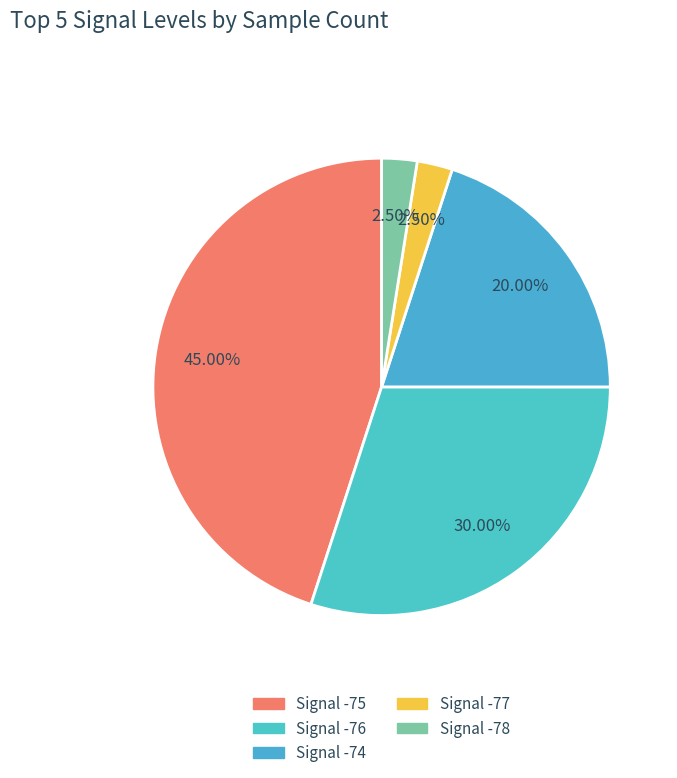

To the nearest percent, what is the average slice percentage?

20%